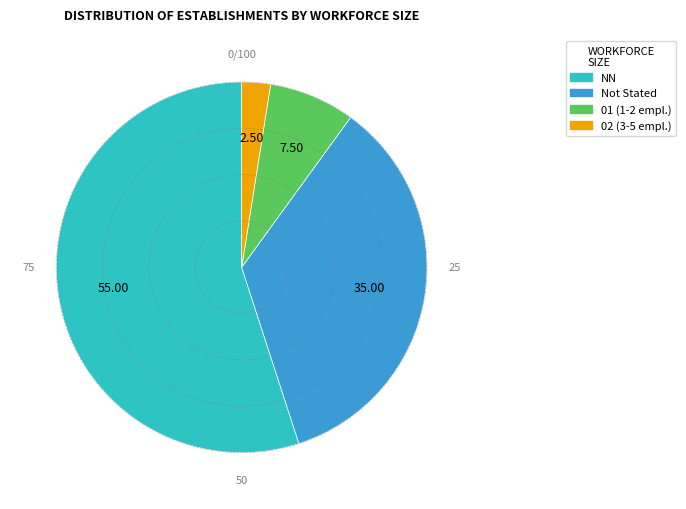

How many slices are in this pie chart?

4